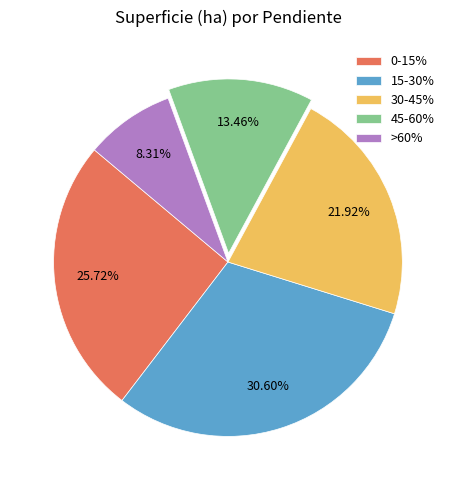

Approximately how many times larger is the value at 0-15% compared to >60%?

3.1